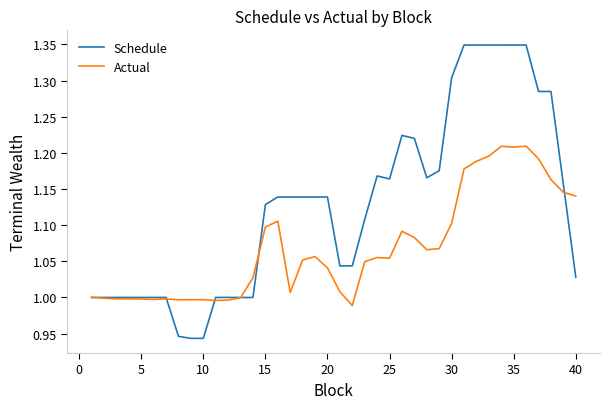

Count the number of categories in the chart.

40